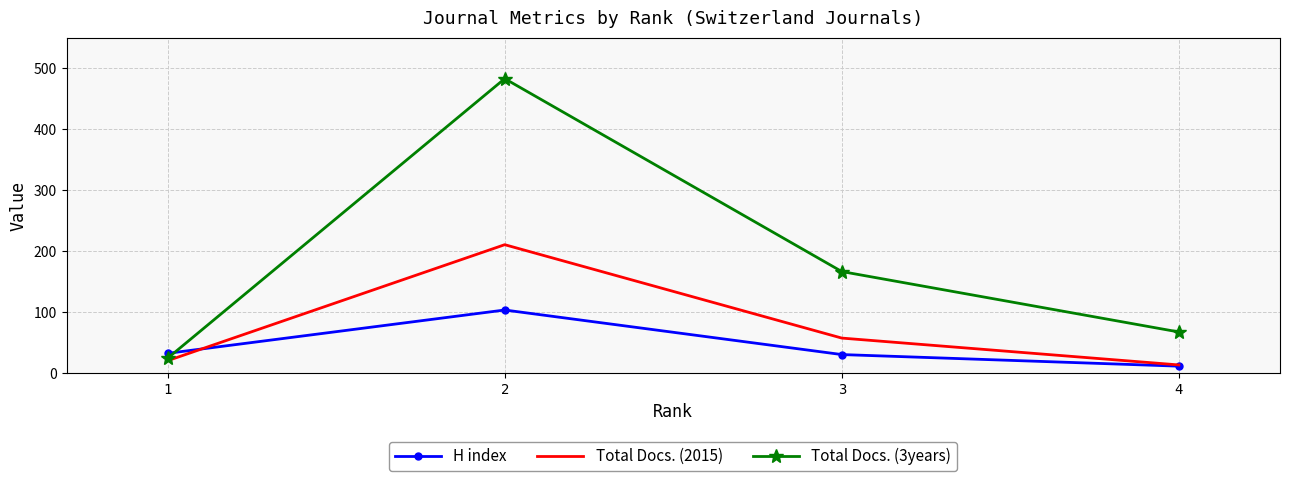

How many intersections are there between Total Docs. (3years) and H index?

1